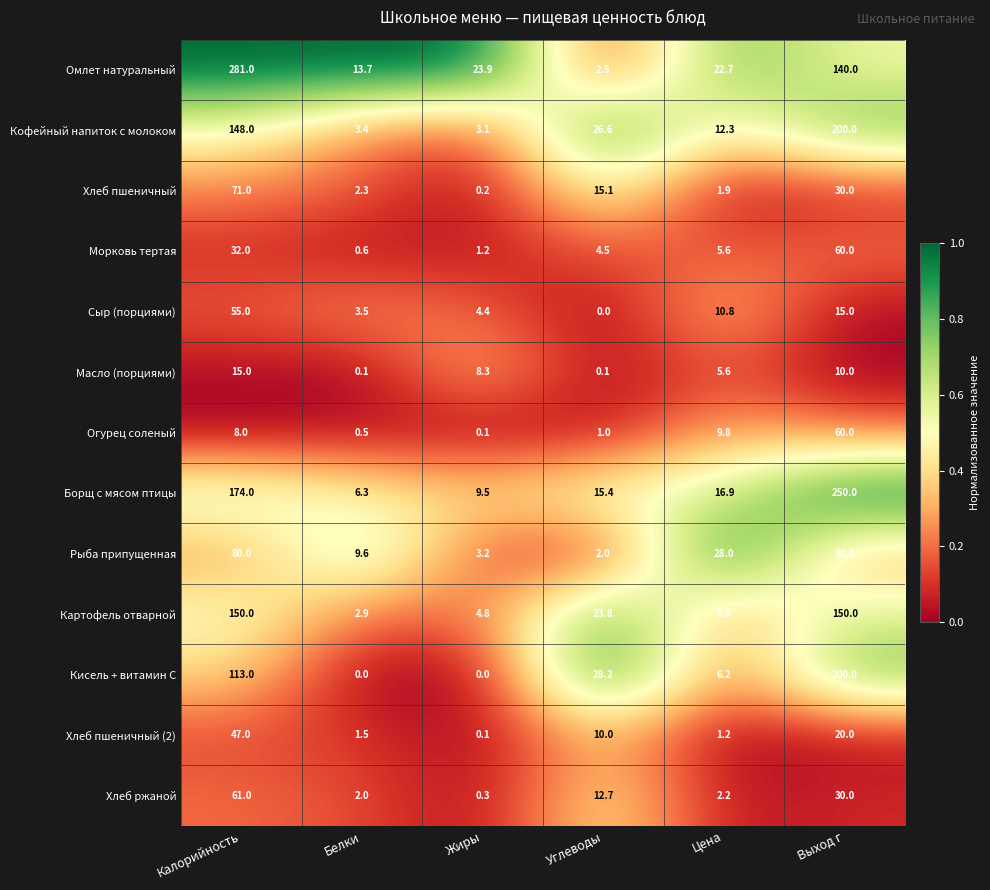

What is the average value of the Омлет натуральный series?

80.6